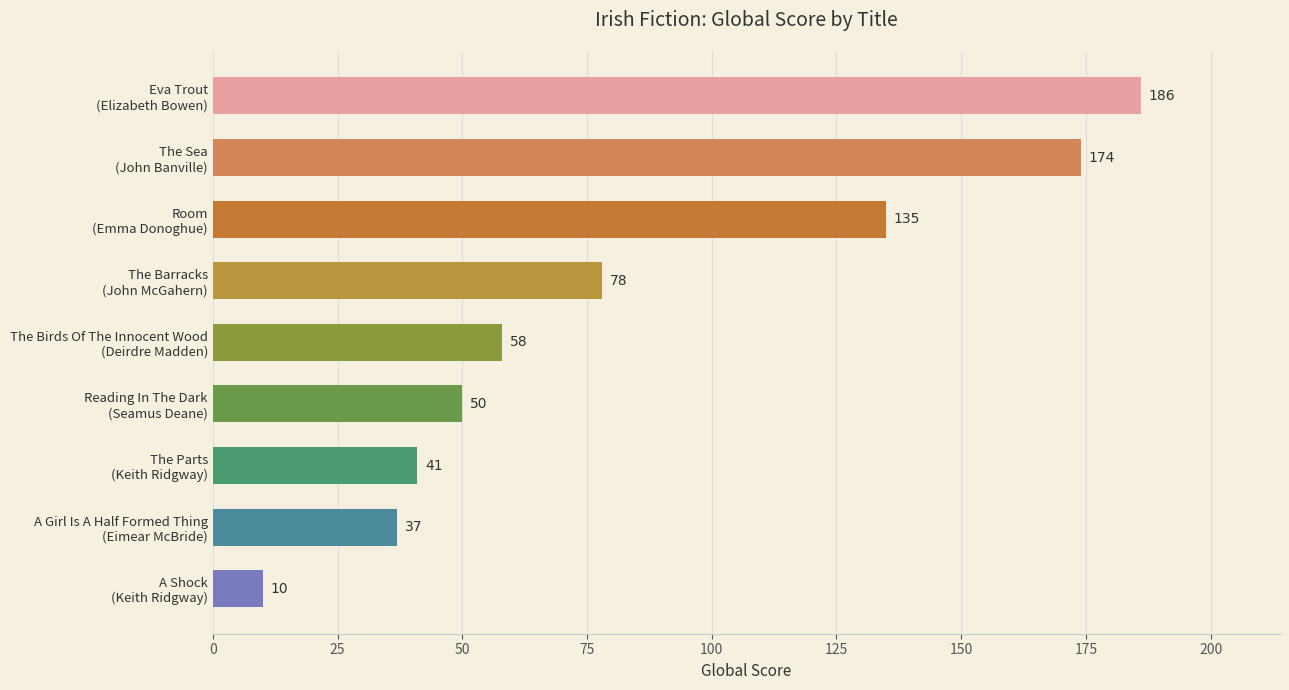

What is the sum of all values?

769